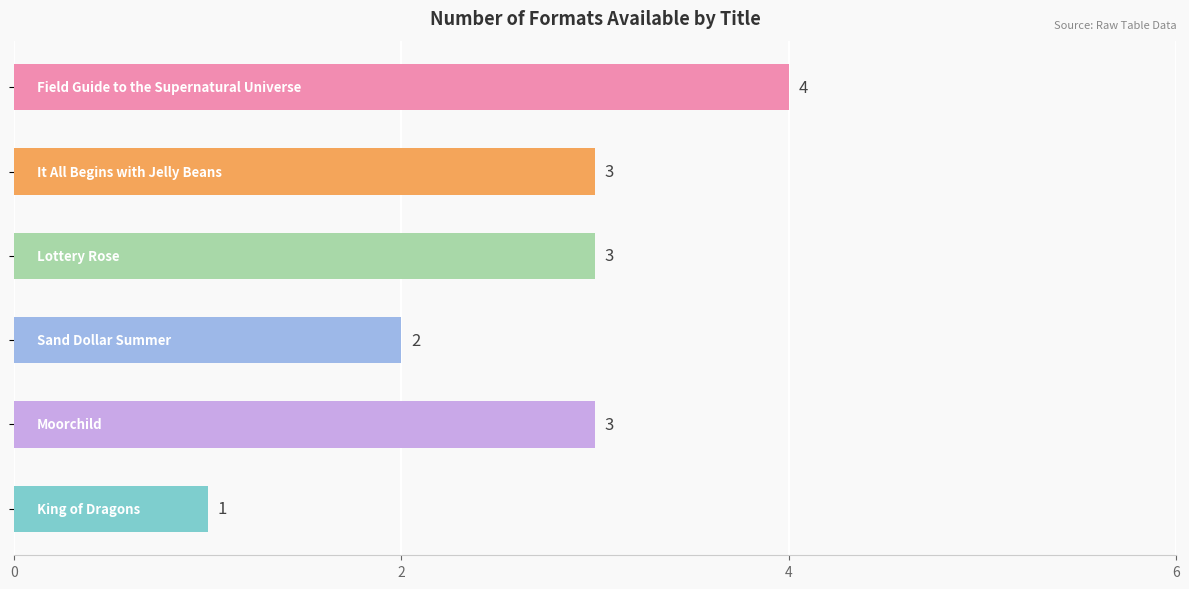

What is the greatest value displayed?

4